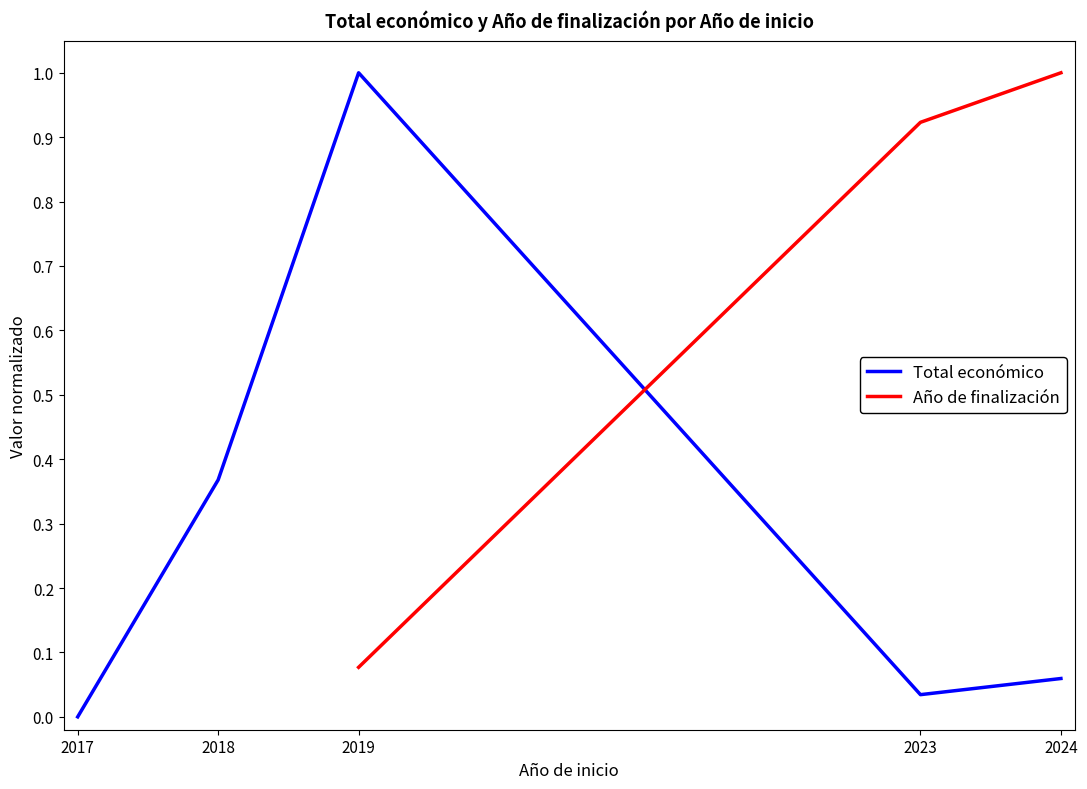

After their last crossing, which series has the higher values: Año de finalización or Total económico?

Año de finalización